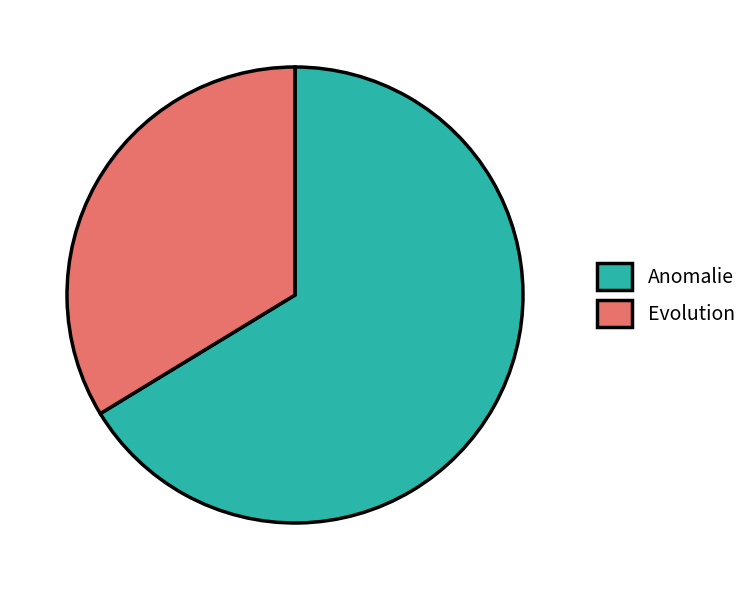

Which has a higher value, Anomalie or Evolution?

Anomalie